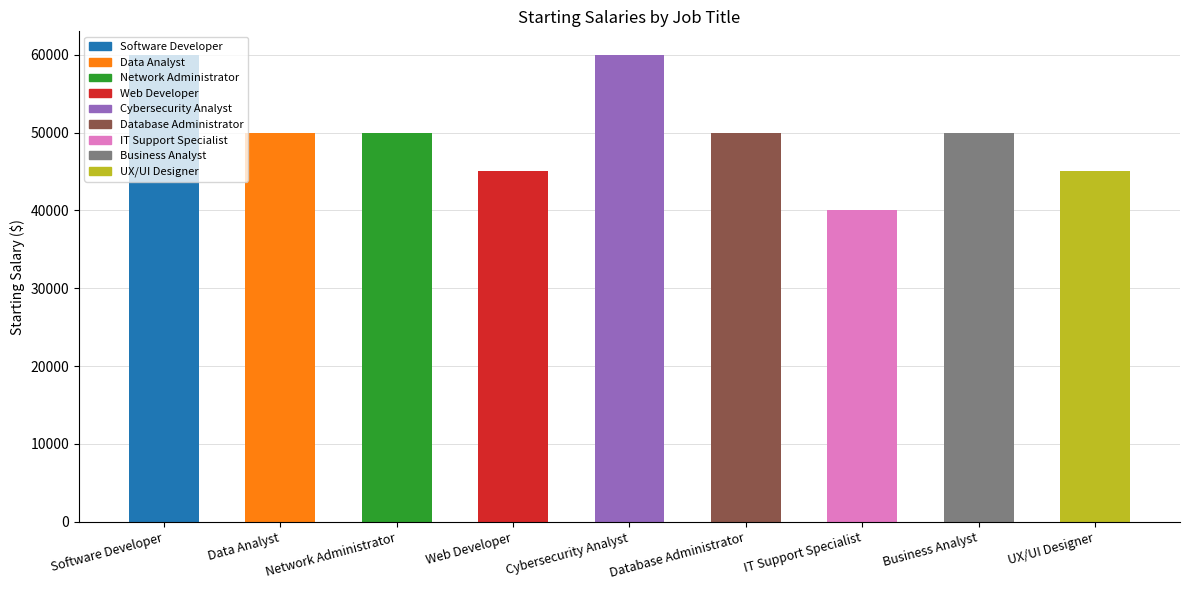

True or false: the data shows 83143 at Network Administrator.

False